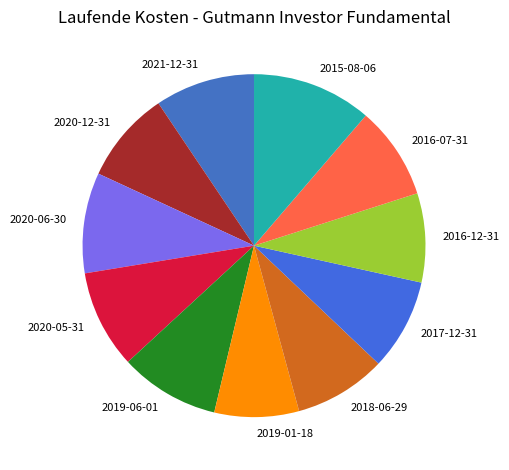

How many segments does this pie chart have?

11